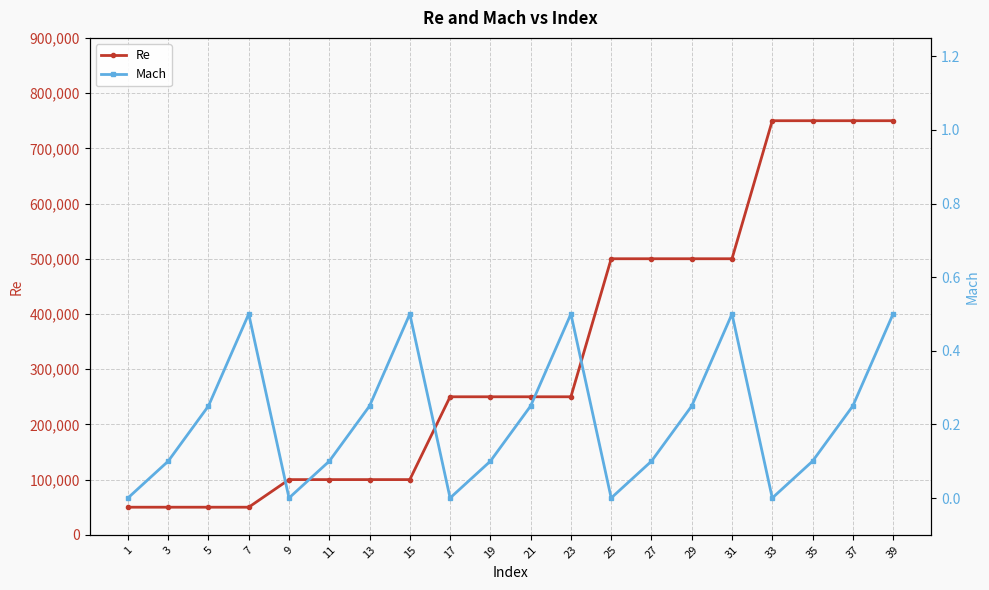

What is the spread (max minus min) of values at 5?

49999.8